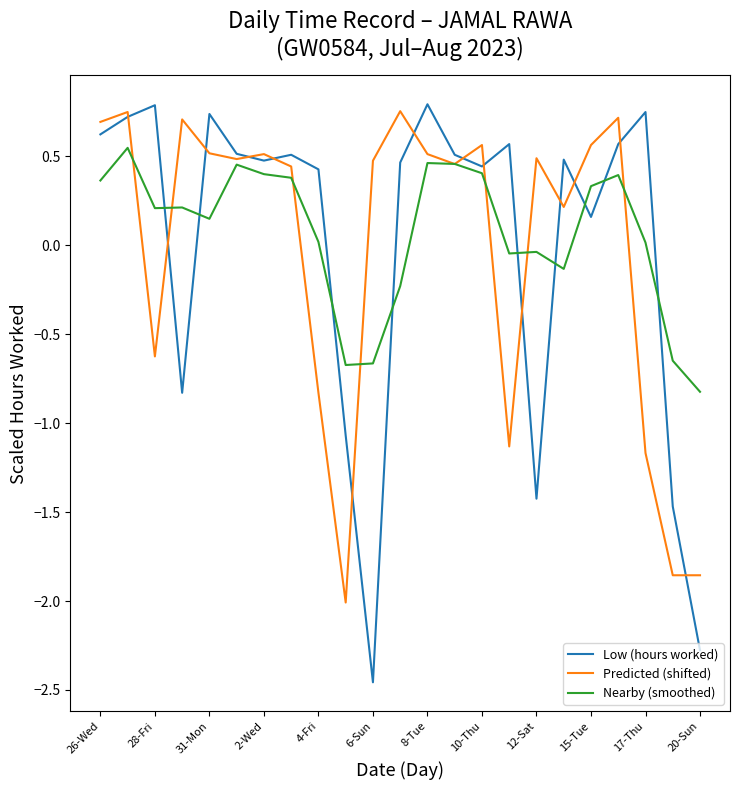

Which series has the widest spread of values?

Low (hours worked)